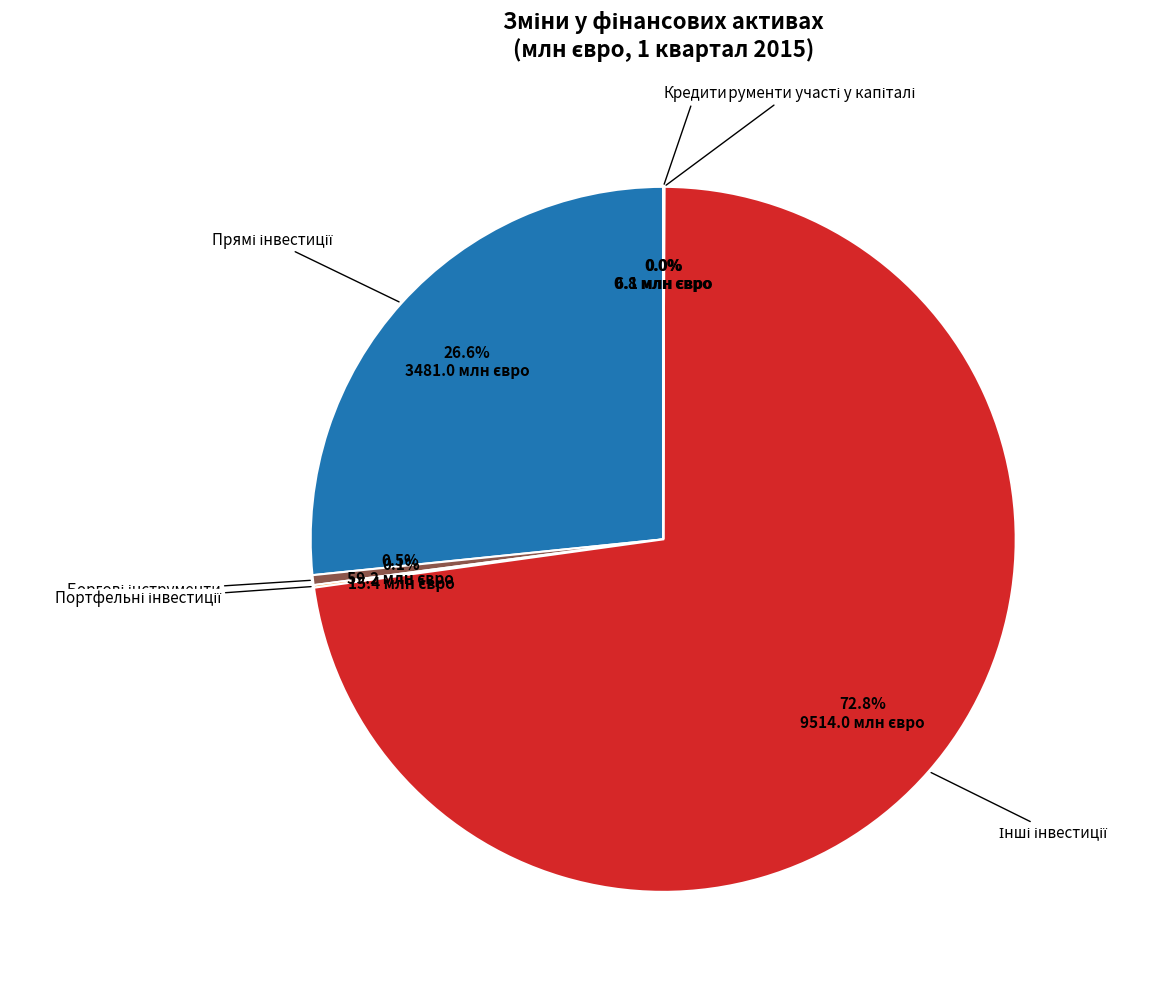

Is there a majority slice in this chart?

Yes